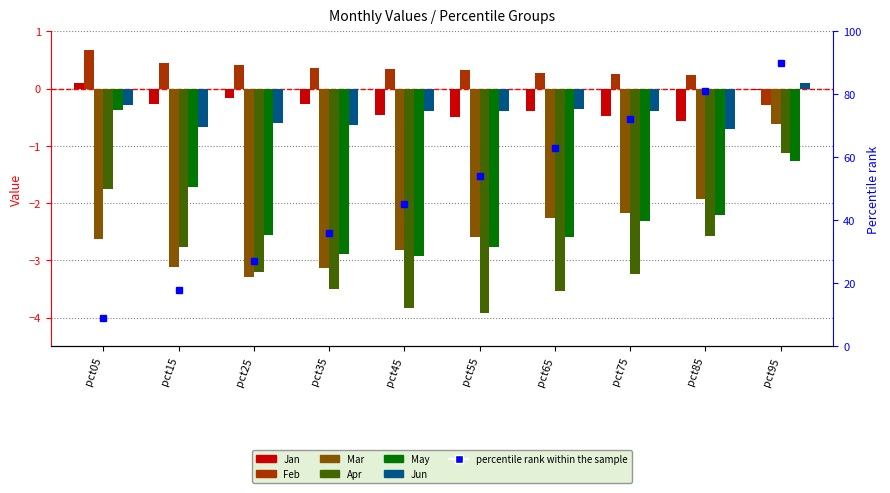

Count the number of categories in the chart.

10